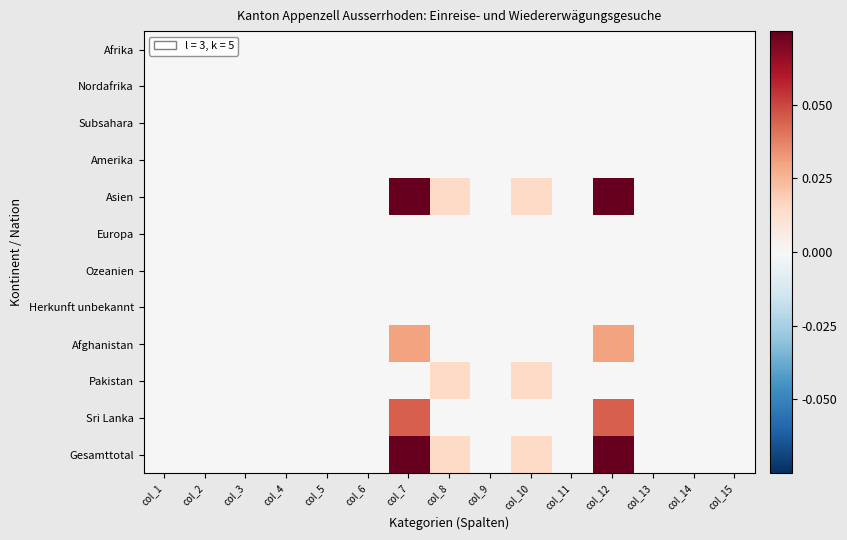

Reading left to right, what are all the values shown in this chart?

Afrika: col_1=0.0	col_2=0.0	col_3=0.0	col_4=0.0	col_5=0.0	col_6=0.0	col_7=0.0	col_8=0.0	col_9=0.0	col_10=0.0	col_11=0.0	col_12=0.0	col_13=0.0	col_14=0.0	col_15=0.0
Nordafrika: col_1=0.0	col_2=0.0	col_3=0.0	col_4=0.0	col_5=0.0	col_6=0.0	col_7=0.0	col_8=0.0	col_9=0.0	col_10=0.0	col_11=0.0	col_12=0.0	col_13=0.0	col_14=0.0	col_15=0.0
Subsahara: col_1=0.0	col_2=0.0	col_3=0.0	col_4=0.0	col_5=0.0	col_6=0.0	col_7=0.0	col_8=0.0	col_9=0.0	col_10=0.0	col_11=0.0	col_12=0.0	col_13=0.0	col_14=0.0	col_15=0.0
Amerika: col_1=0.0	col_2=0.0	col_3=0.0	col_4=0.0	col_5=0.0	col_6=0.0	col_7=0.0	col_8=0.0	col_9=0.0	col_10=0.0	col_11=0.0	col_12=0.0	col_13=0.0	col_14=0.0	col_15=0.0
Asien: col_1=0.0	col_2=0.0	col_3=0.0	col_4=0.0	col_5=0.0	col_6=0.0	col_7=0.1	col_8=0.0	col_9=0.0	col_10=0.0	col_11=0.0	col_12=0.1	col_13=0.0	col_14=0.0	col_15=0.0
Europa: col_1=0.0	col_2=0.0	col_3=0.0	col_4=0.0	col_5=0.0	col_6=0.0	col_7=0.0	col_8=0.0	col_9=0.0	col_10=0.0	col_11=0.0	col_12=0.0	col_13=0.0	col_14=0.0	col_15=0.0
Ozeanien: col_1=0.0	col_2=0.0	col_3=0.0	col_4=0.0	col_5=0.0	col_6=0.0	col_7=0.0	col_8=0.0	col_9=0.0	col_10=0.0	col_11=0.0	col_12=0.0	col_13=0.0	col_14=0.0	col_15=0.0
Herkunft unbekannt: col_1=0.0	col_2=0.0	col_3=0.0	col_4=0.0	col_5=0.0	col_6=0.0	col_7=0.0	col_8=0.0	col_9=0.0	col_10=0.0	col_11=0.0	col_12=0.0	col_13=0.0	col_14=0.0	col_15=0.0
Afghanistan: col_1=0.0	col_2=0.0	col_3=0.0	col_4=0.0	col_5=0.0	col_6=0.0	col_7=0.0	col_8=0.0	col_9=0.0	col_10=0.0	col_11=0.0	col_12=0.0	col_13=0.0	col_14=0.0	col_15=0.0
Pakistan: col_1=0.0	col_2=0.0	col_3=0.0	col_4=0.0	col_5=0.0	col_6=0.0	col_7=0.0	col_8=0.0	col_9=0.0	col_10=0.0	col_11=0.0	col_12=0.0	col_13=0.0	col_14=0.0	col_15=0.0
Sri Lanka: col_1=0.0	col_2=0.0	col_3=0.0	col_4=0.0	col_5=0.0	col_6=0.0	col_7=0.0	col_8=0.0	col_9=0.0	col_10=0.0	col_11=0.0	col_12=0.0	col_13=0.0	col_14=0.0	col_15=0.0
Gesamttotal: col_1=0.0	col_2=0.0	col_3=0.0	col_4=0.0	col_5=0.0	col_6=0.0	col_7=0.1	col_8=0.0	col_9=0.0	col_10=0.0	col_11=0.0	col_12=0.1	col_13=0.0	col_14=0.0	col_15=0.0